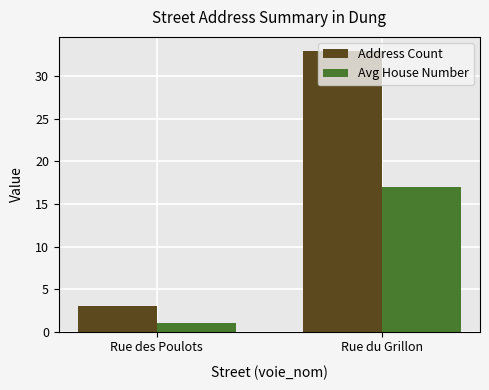

Which category has the highest value in the Address Count series?

Rue du Grillon